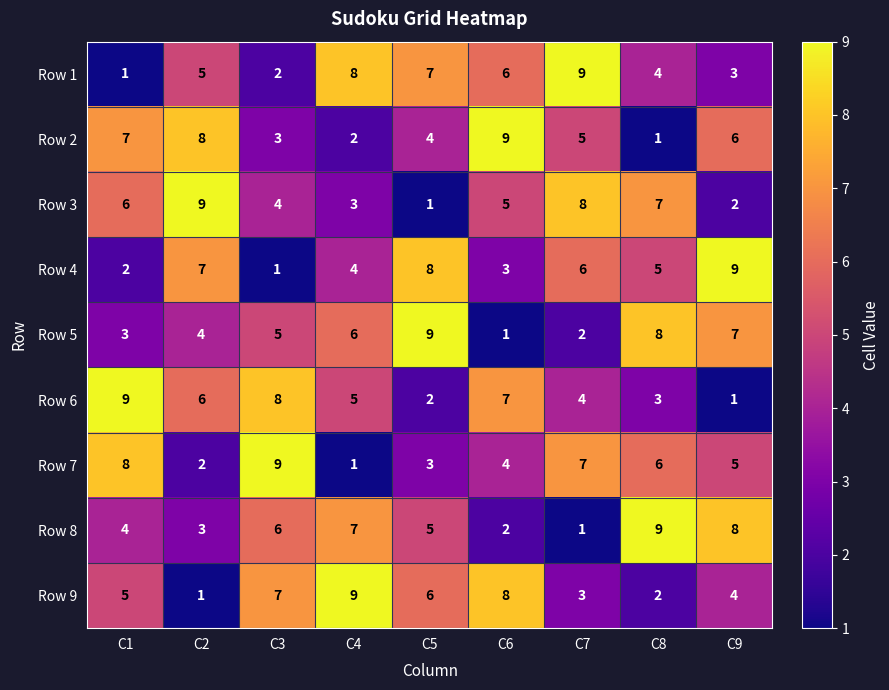

The value of Row 7 at C1 is 8. True or false?

True